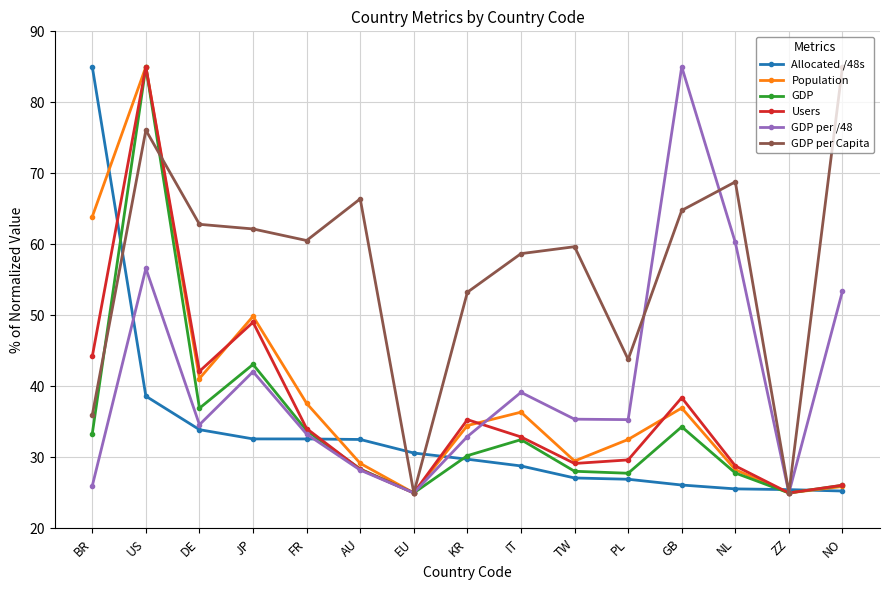

How many series are shown in this chart?

6